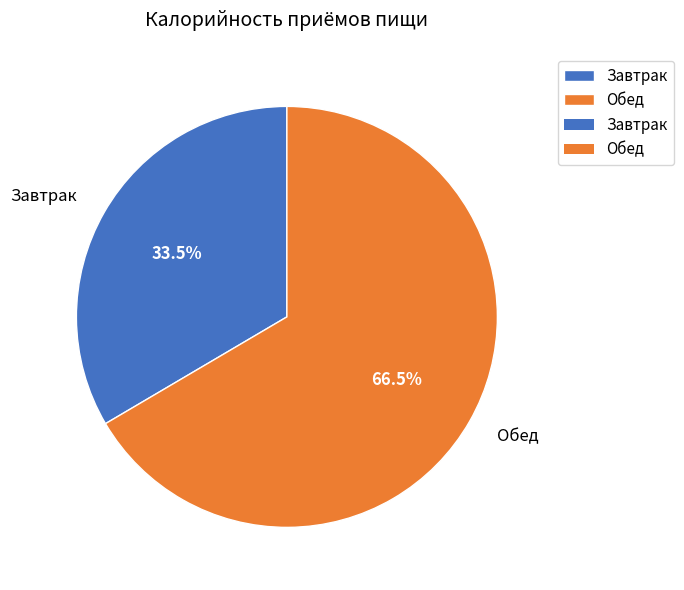

Count the number of slices in the pie.

2